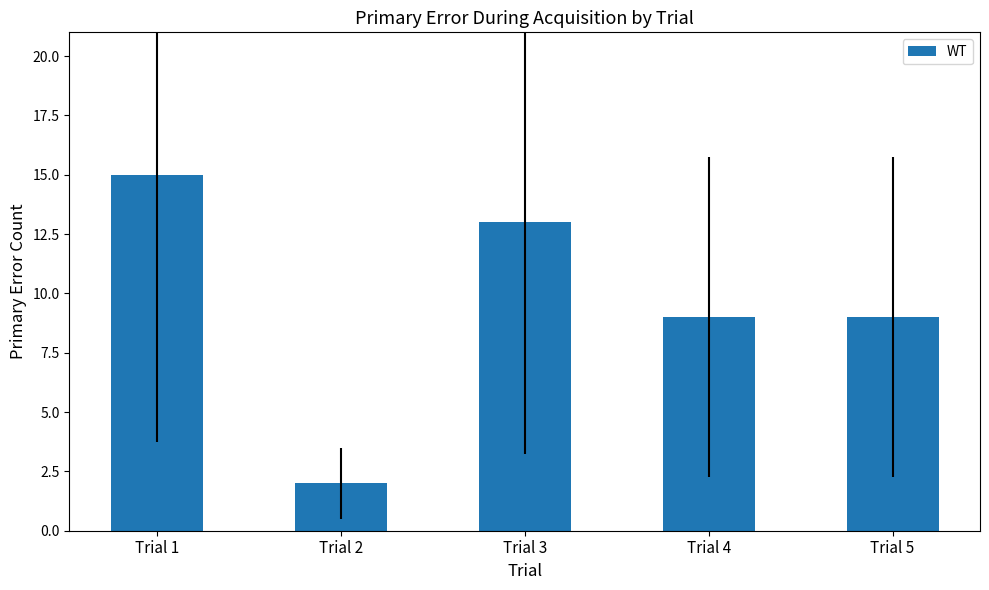

What is the difference between the maximum and minimum values?

13